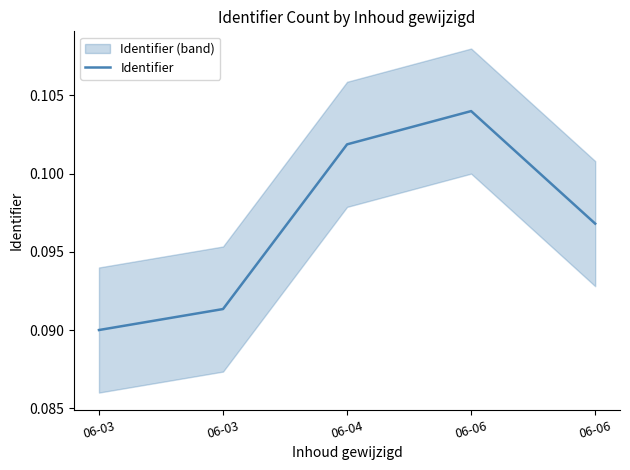

What is the greatest value displayed?

0.1